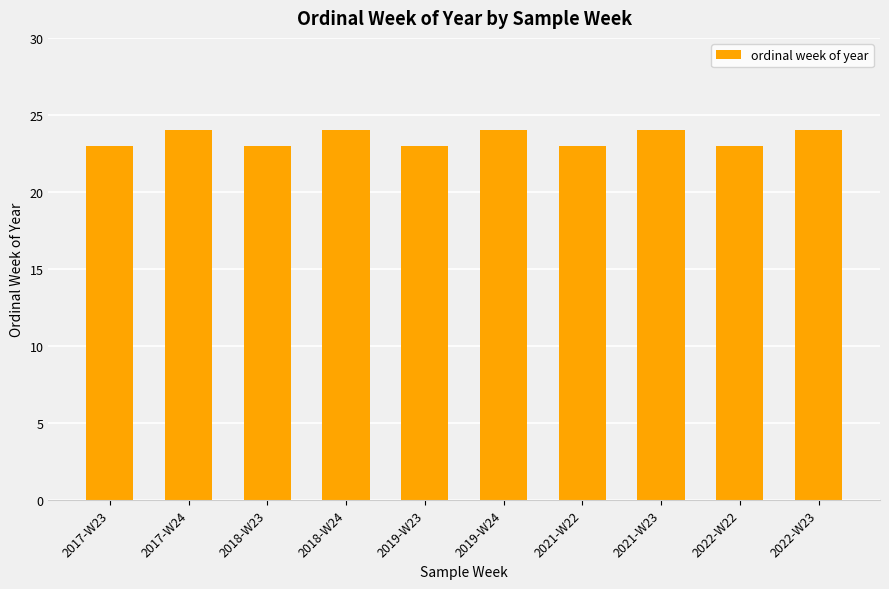

How many data points does each series have?

10